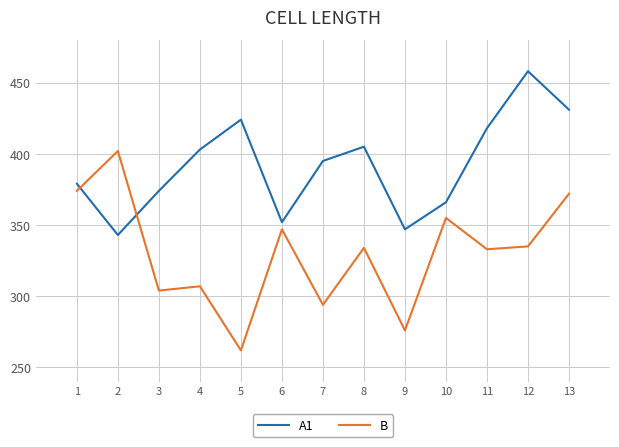

Between 1 and 12, which series saw the biggest shift?

A1